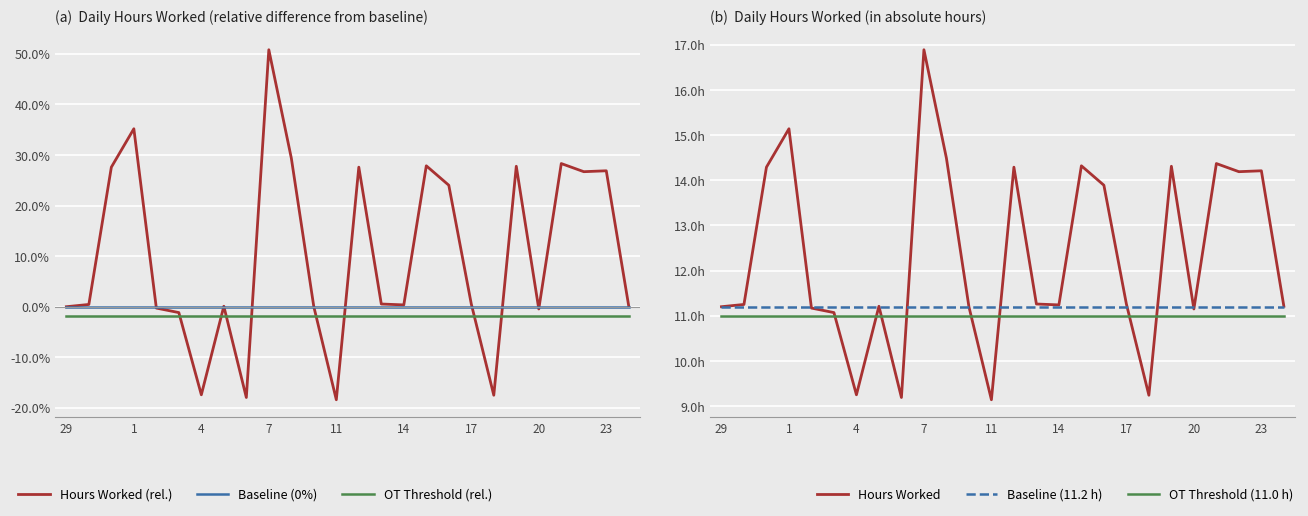

What is the smallest value displayed?

-0.2